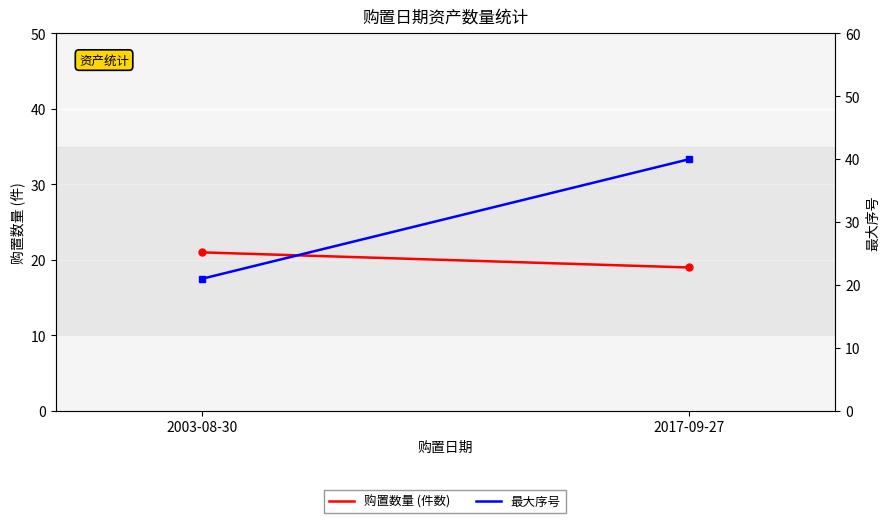

Reading left to right, what are all the values shown in this chart?

购置数量 (件数): 2003-08-30=21	2017-09-27=19
最大序号: 2003-08-30=21	2017-09-27=40